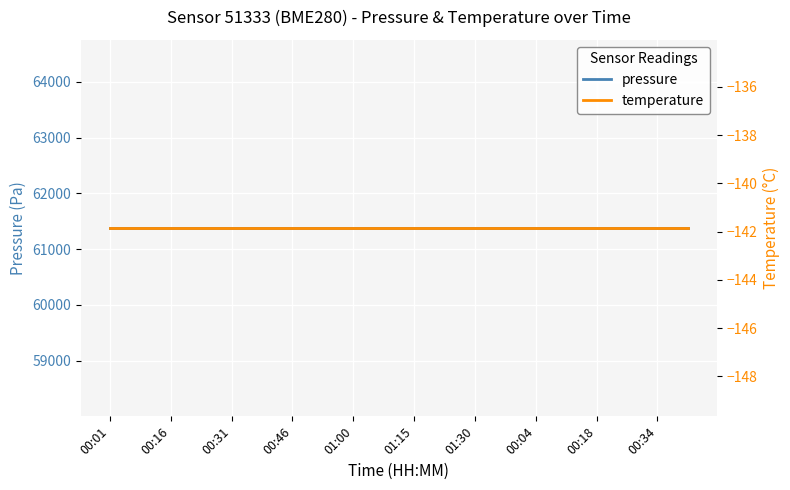

True or false: pressure and temperature cross at least once.

False